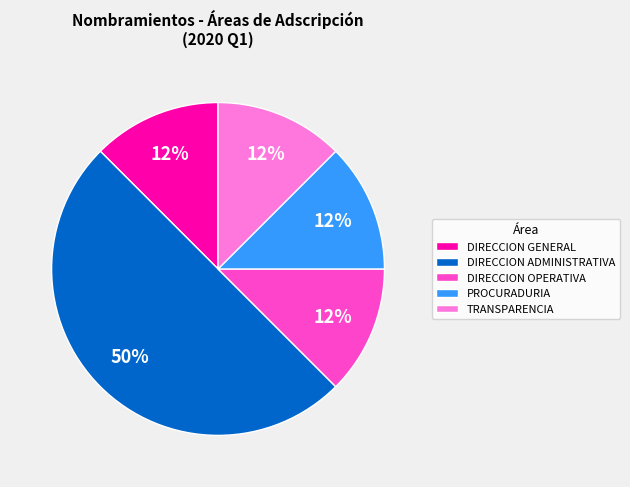

Does DIRECCION GENERAL account for over 50% of the chart?

No